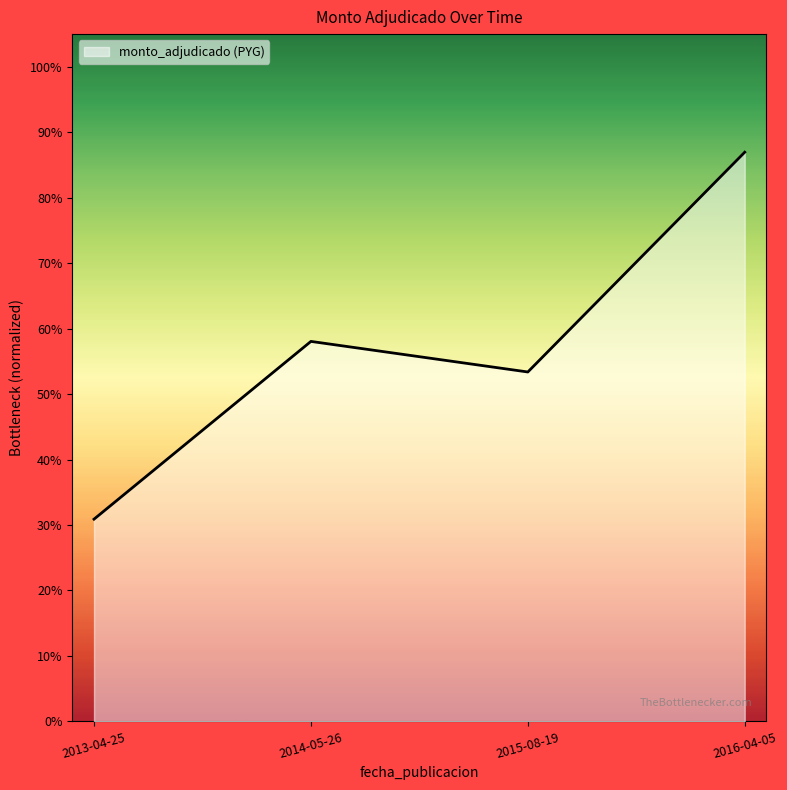

At which label is the value closest to 0?

2013-04-25